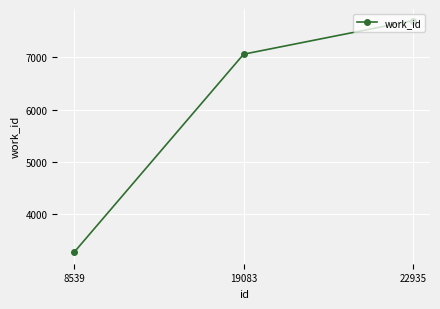

Is it true that the value at 8539 is 3278?

True